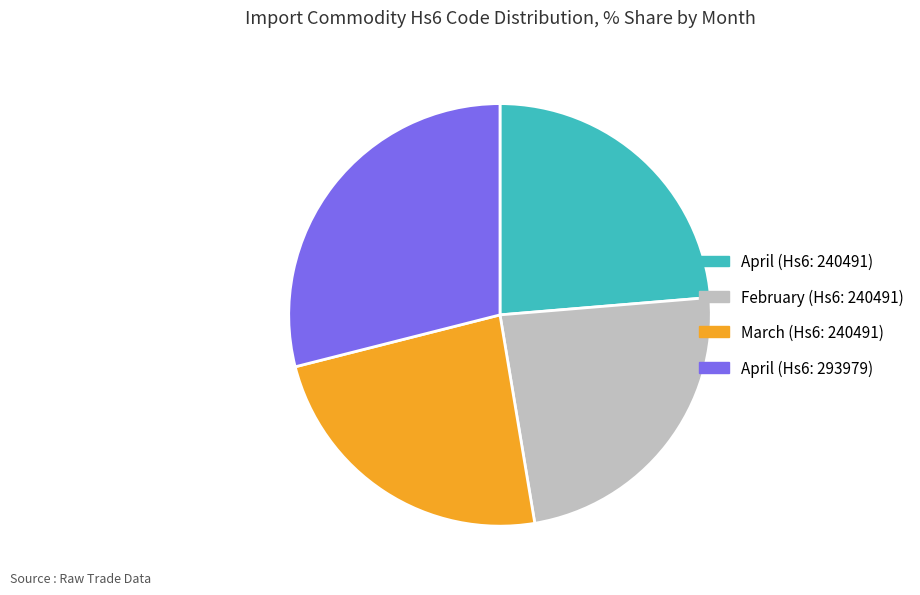

Is there any slice that represents more than half of the pie?

No